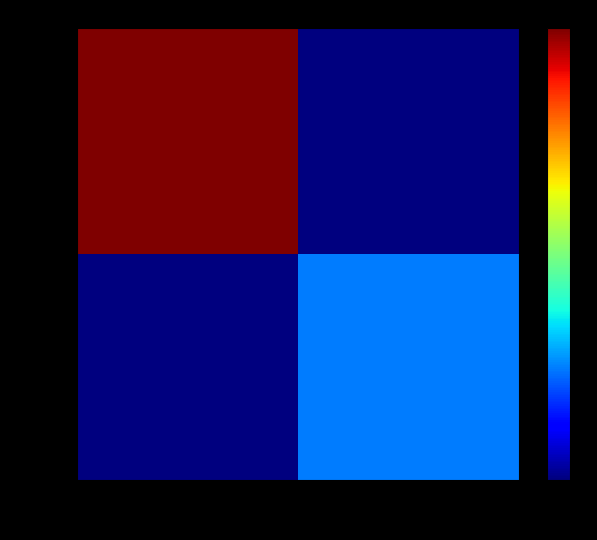

At which category is the sum across all series the highest?

S-R2XV...